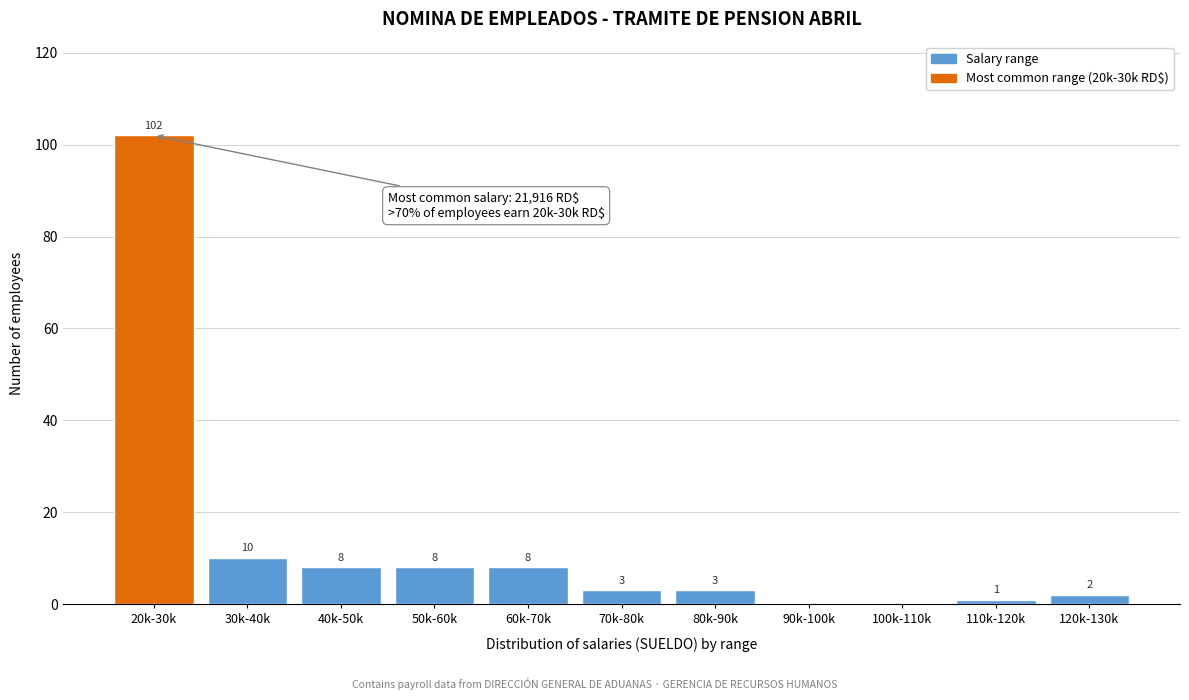

Reading right to left, what are all the values shown in this chart?

120k-130k=2	110k-120k=1	100k-110k=0	90k-100k=0	80k-90k=3	70k-80k=3	60k-70k=8	50k-60k=8	40k-50k=8	30k-40k=10	20k-30k=102